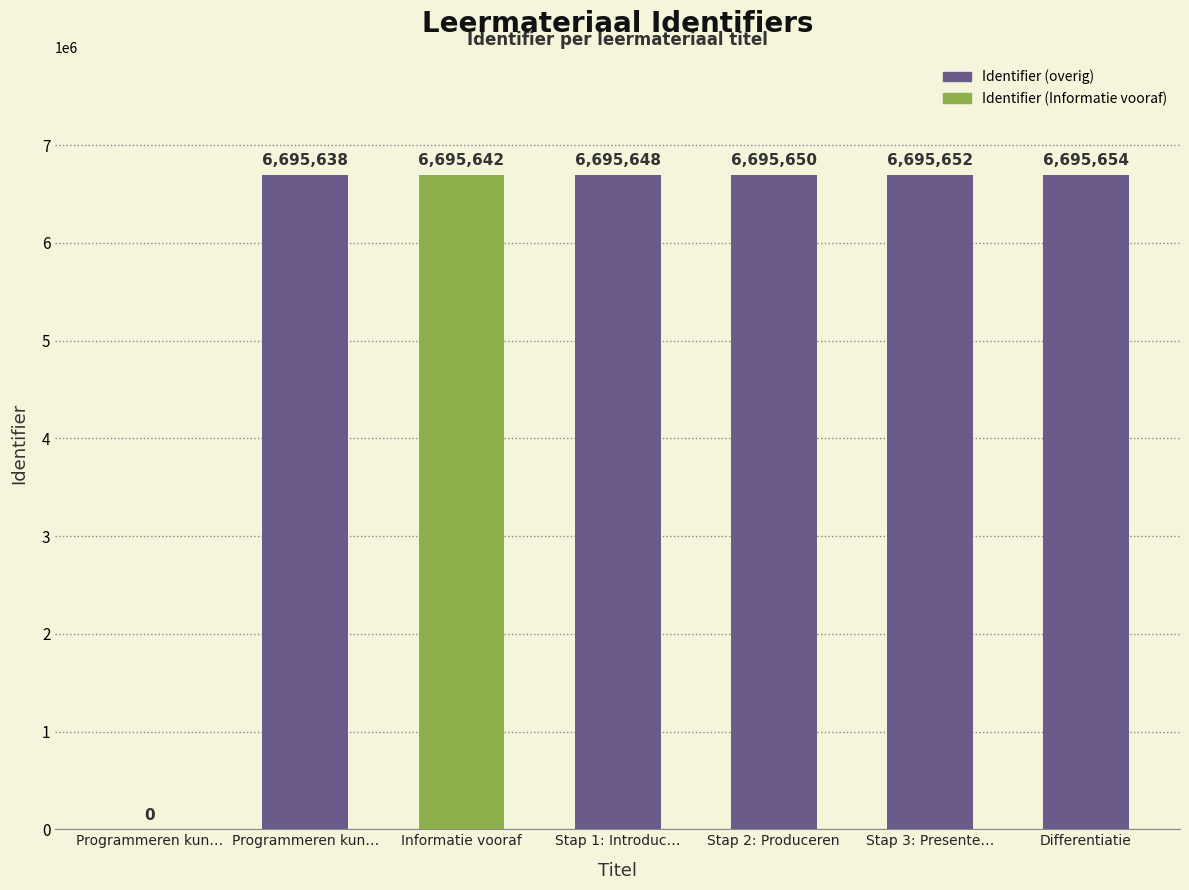

Where does the data first go above 6695648?

Stap 2: Produceren